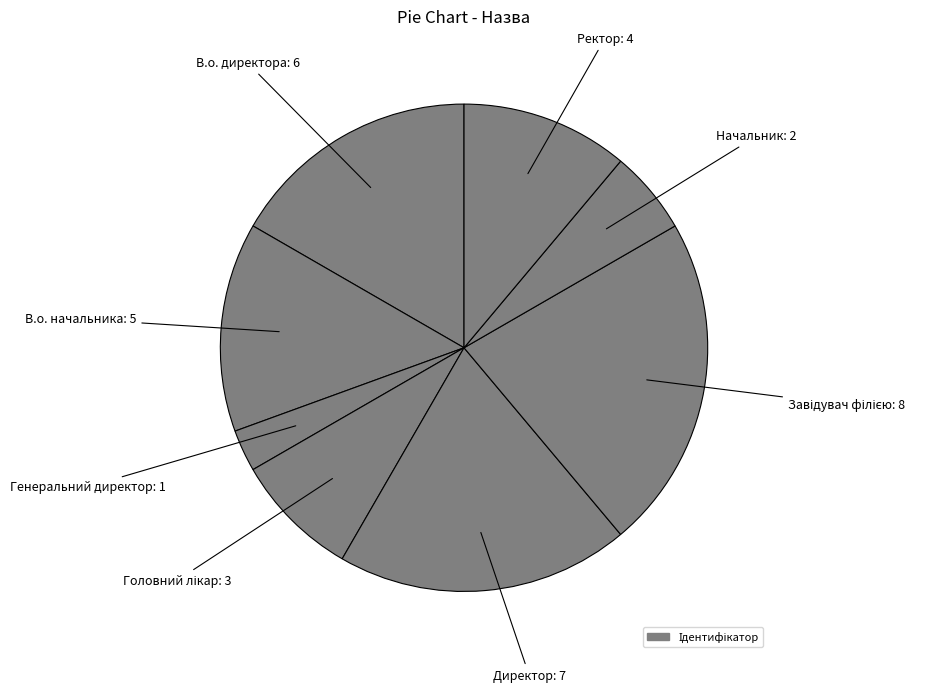

Rank the categories by value from highest to lowest.

Завідувач філією, Директор, В.о. директора, В.о. начальника, Ректор, Головний лікар, Начальник, Генеральний директор